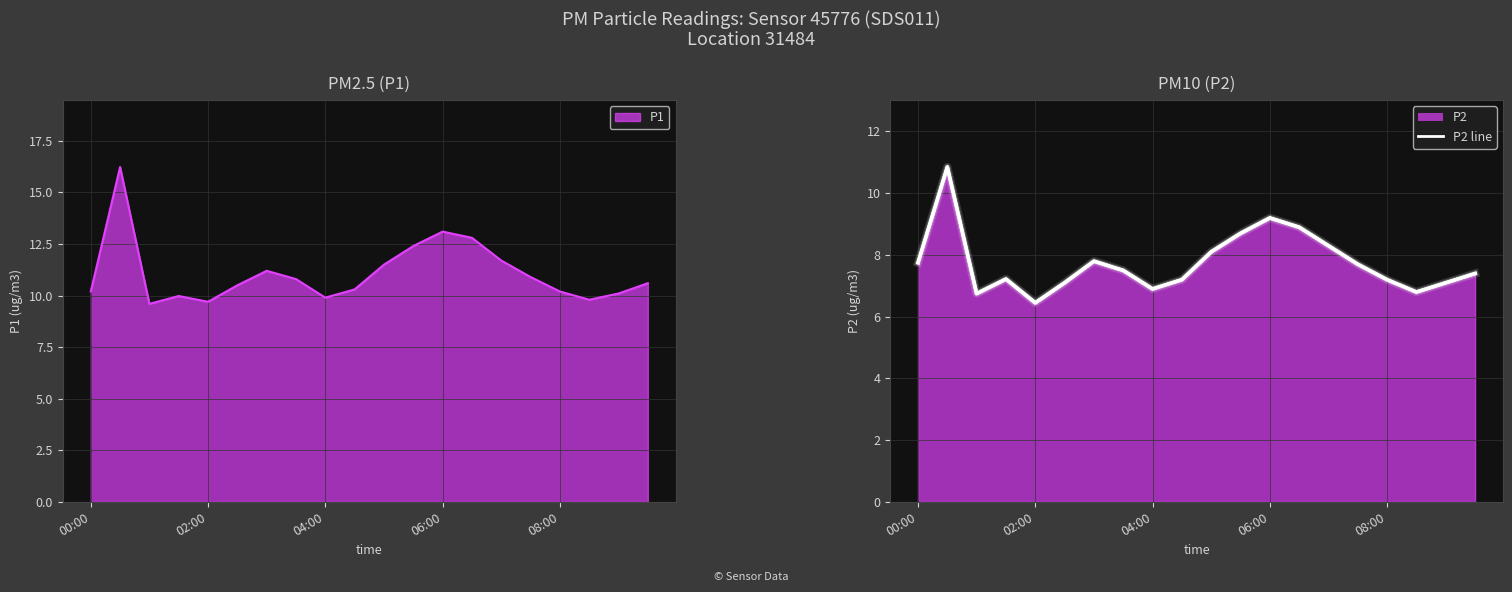

True or false: P1 has a value of 10.2 at 08:00.

True